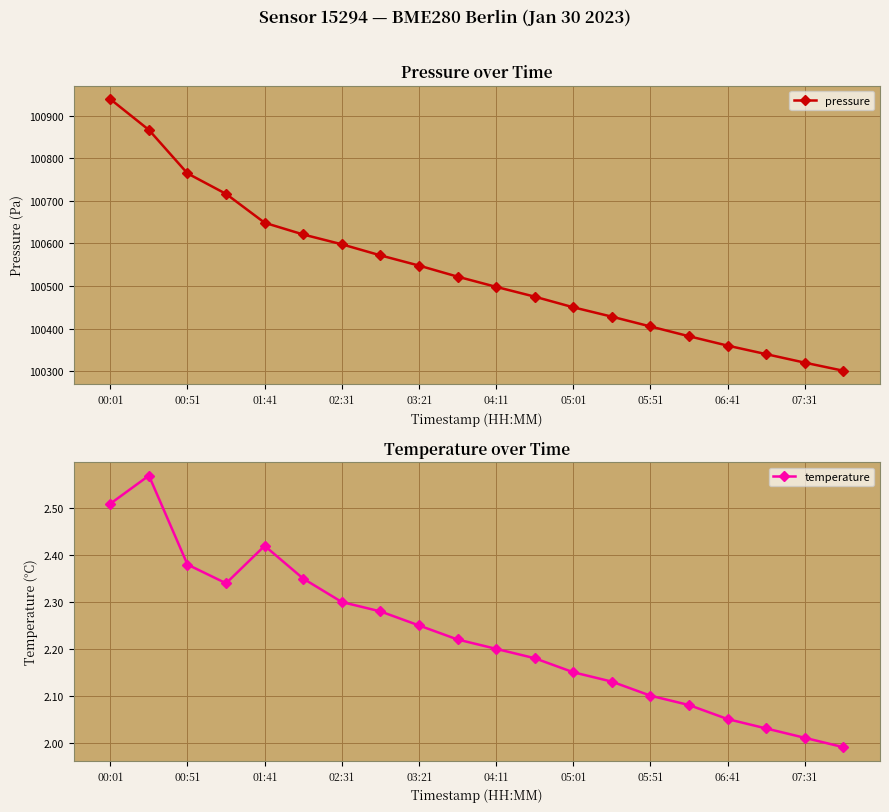

How many lines are shown in the chart?

2